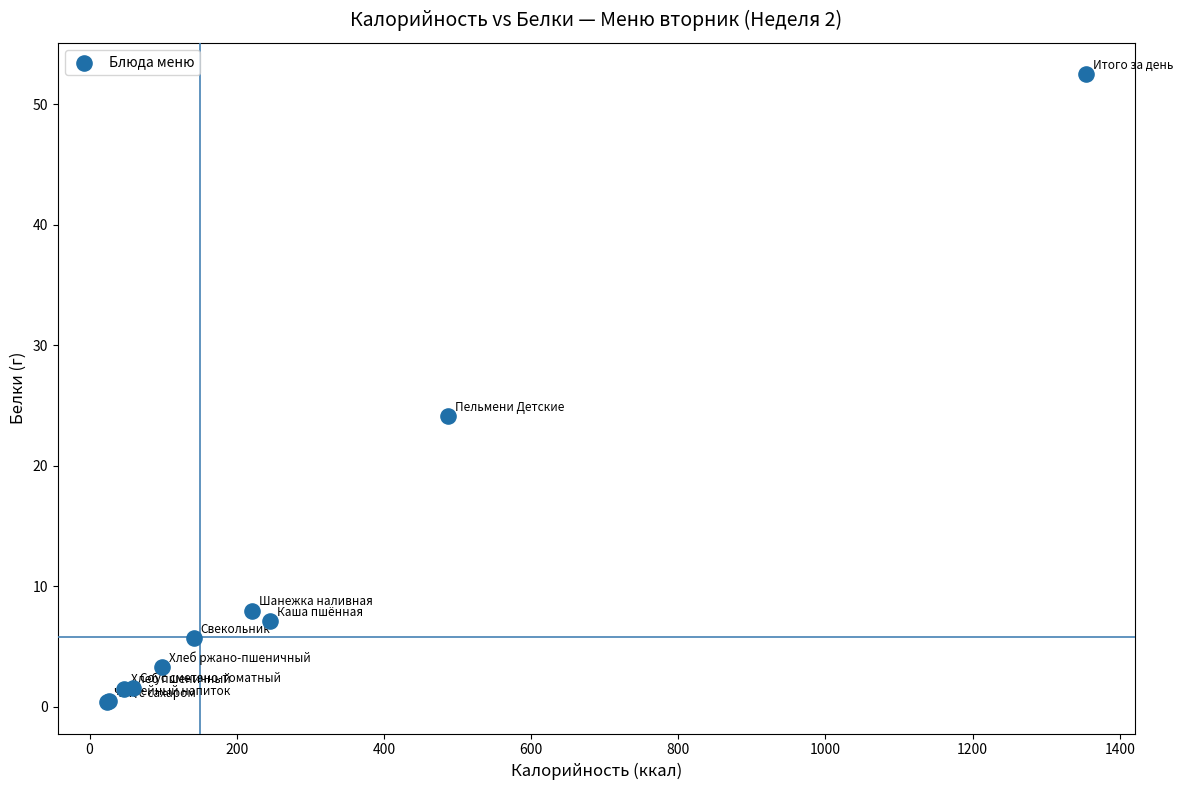

What Y value in the scatter plot is closest to 26?

24.1